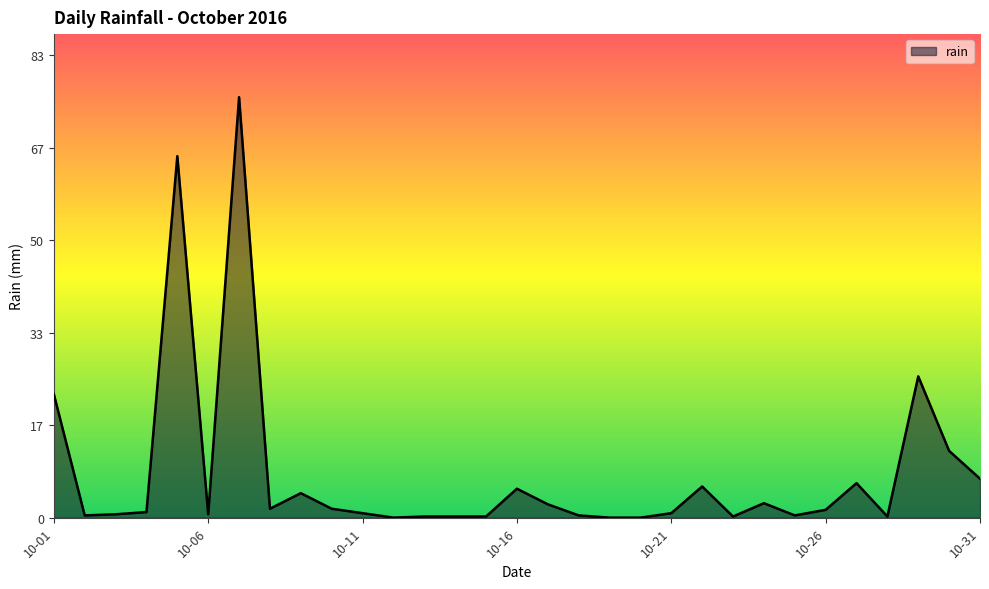

What is the difference between the maximum and minimum values?

75.6